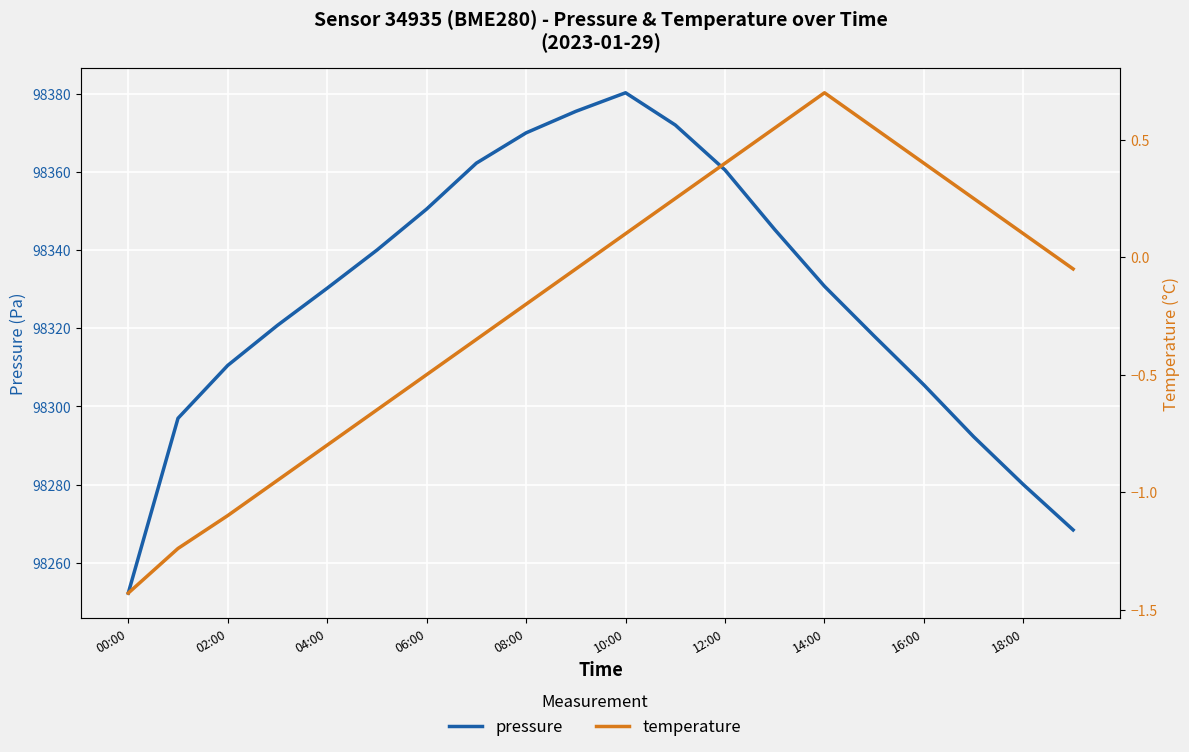

List the series in order of their overall mean, highest first.

pressure, temperature